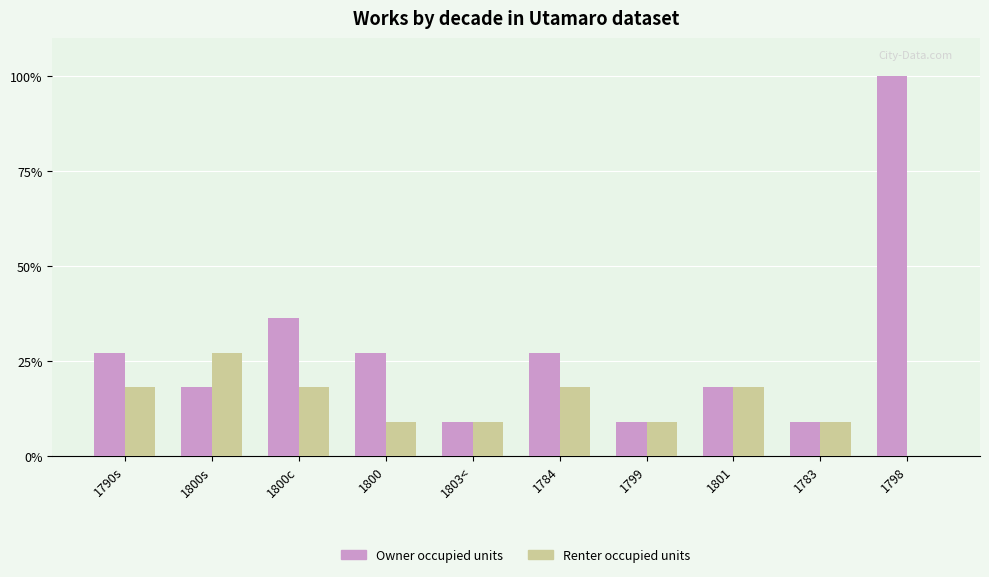

At which label does Owner occupied units reach its peak?

1798